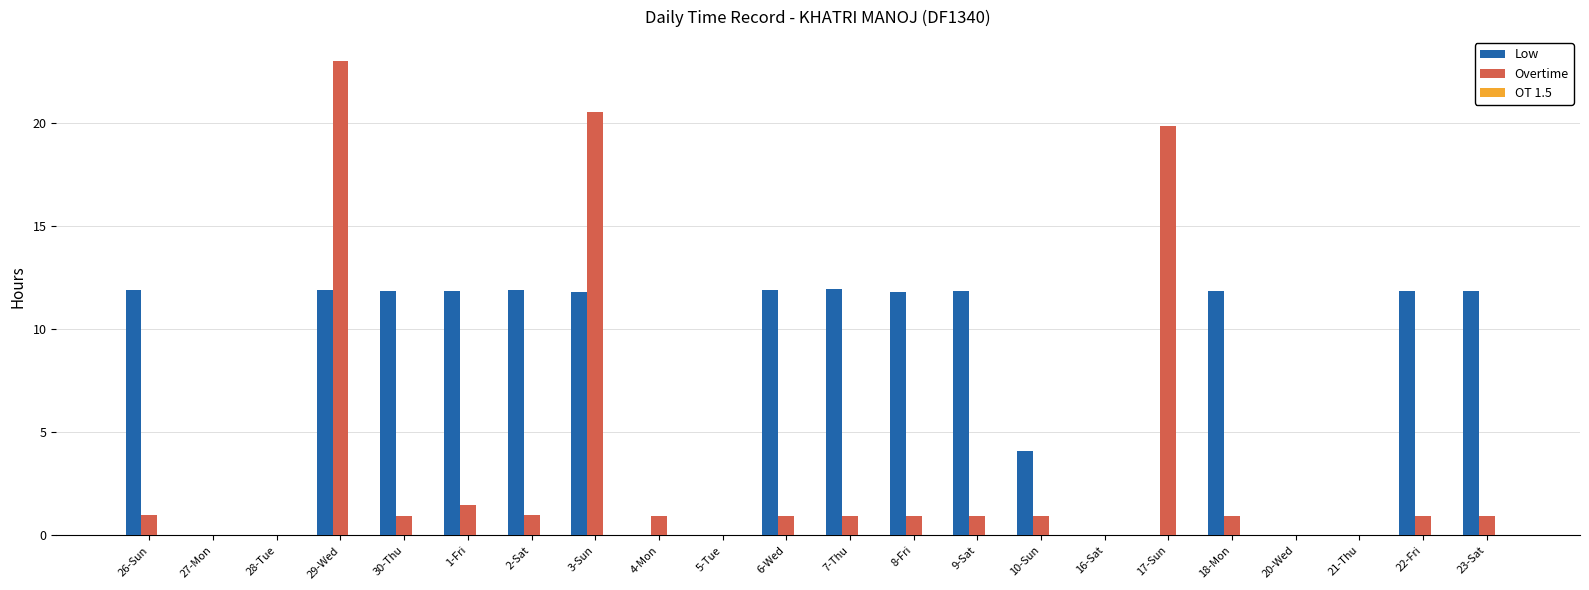

Which series changed the most between 29-Wed and 6-Wed?

Overtime